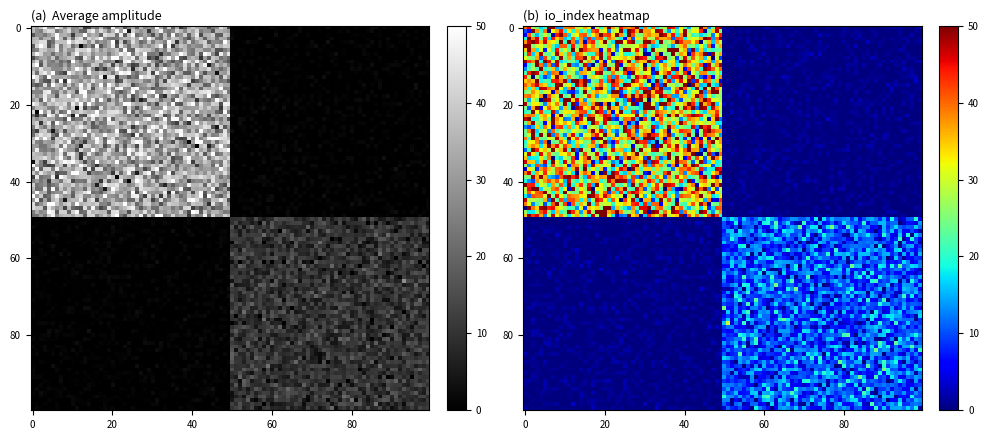

The 0bb73a330bc36d96483990cb8726c2a0d0bb95a series shows 13 at io_index. True or false?

False